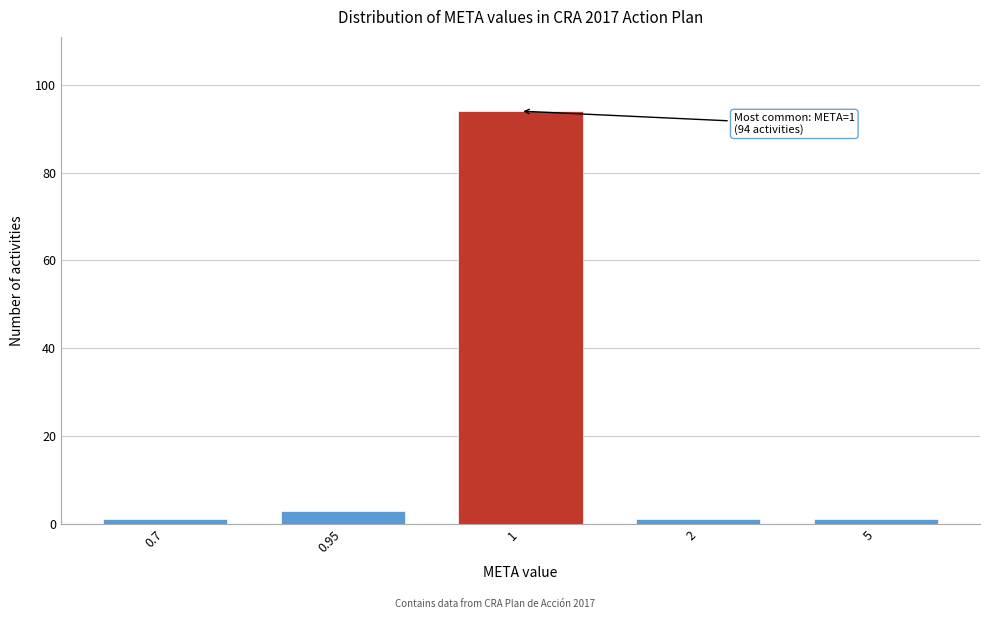

Reading left to right, list all the values displayed in this chart.

1	3	94	1	1